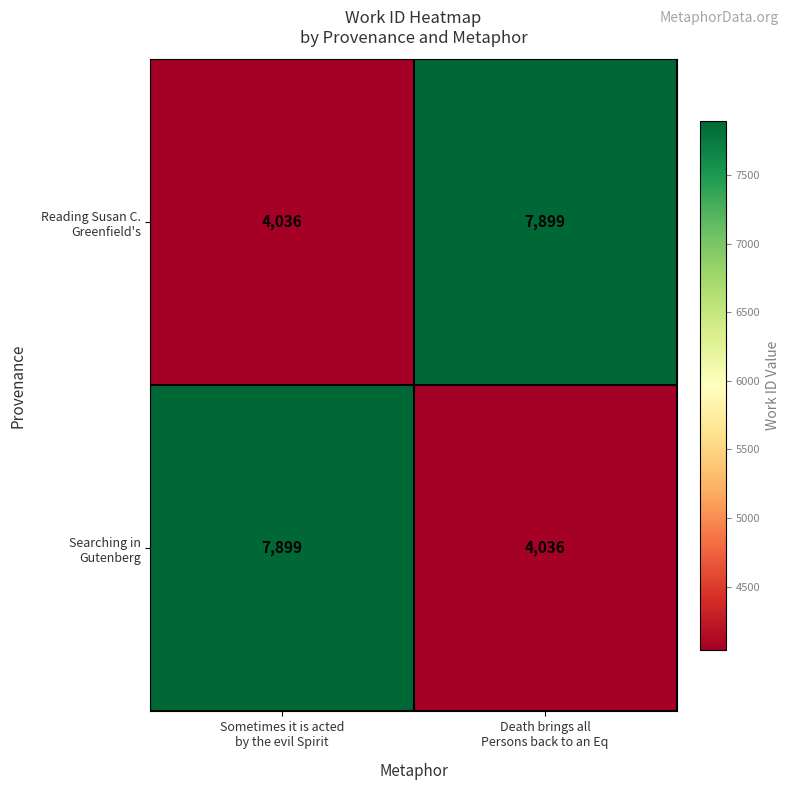

What is the minimum value shown in the chart?

4036